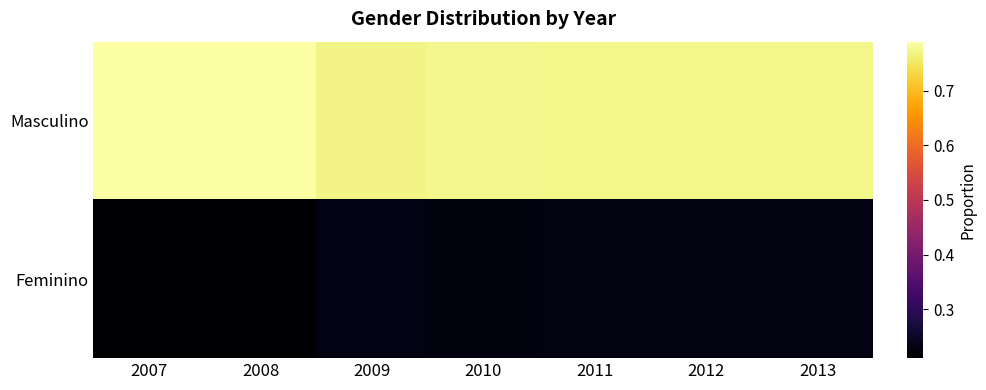

List the series in order of their overall mean, highest first.

Masculino, Feminino